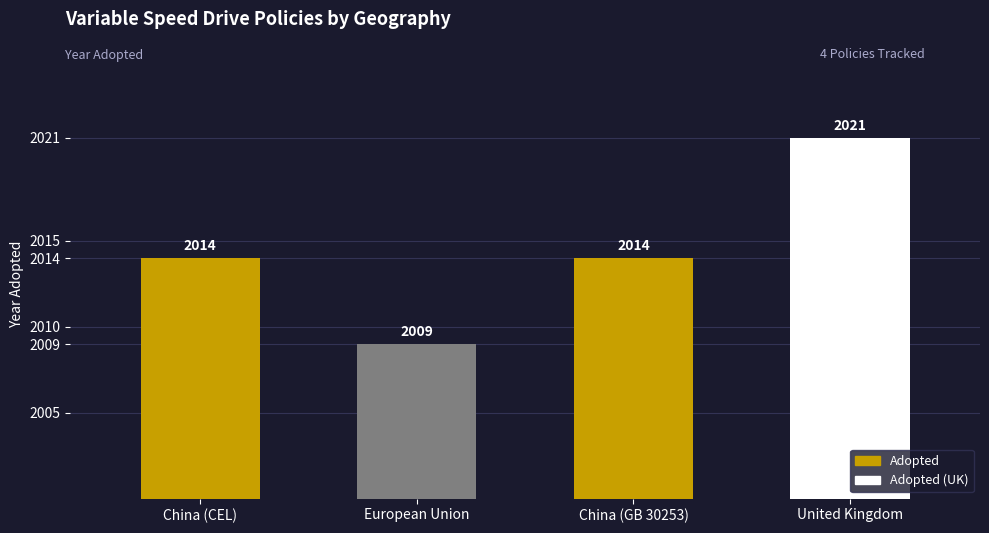

What value does the data have at China (CEL)?

2014